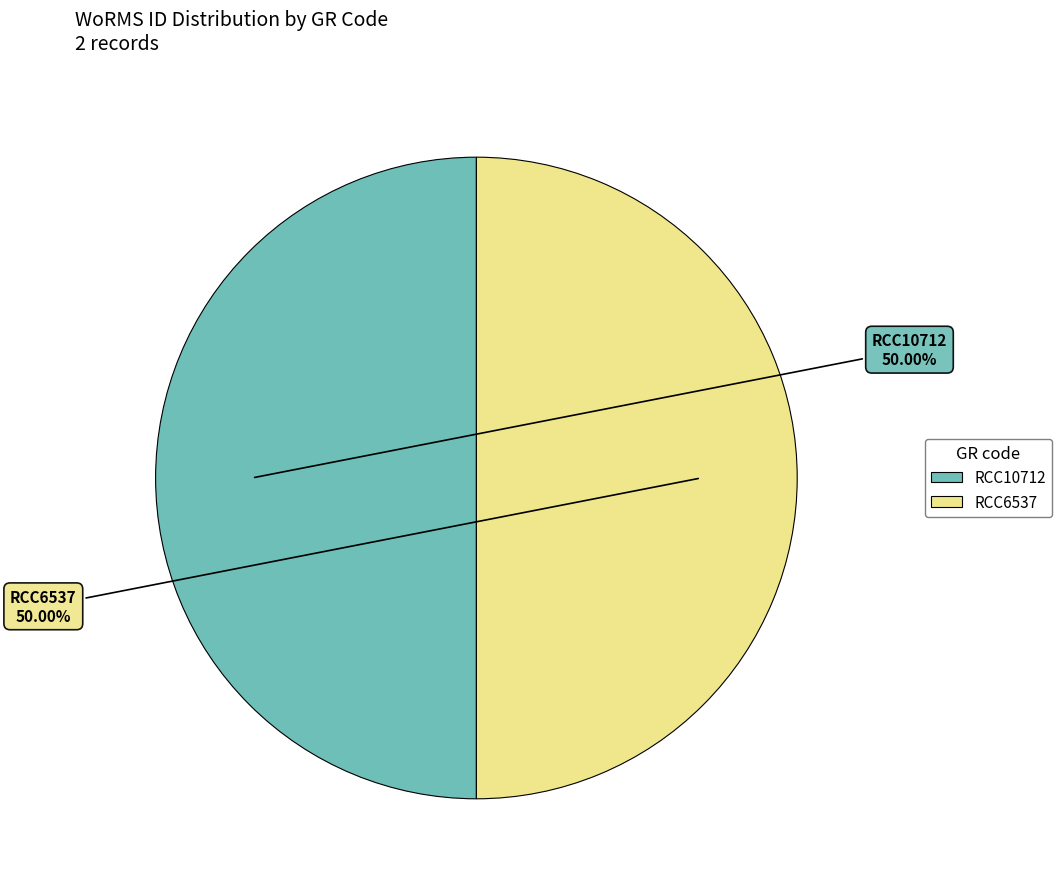

To the nearest percent, what percentage of the pie is RCC10712?

50%